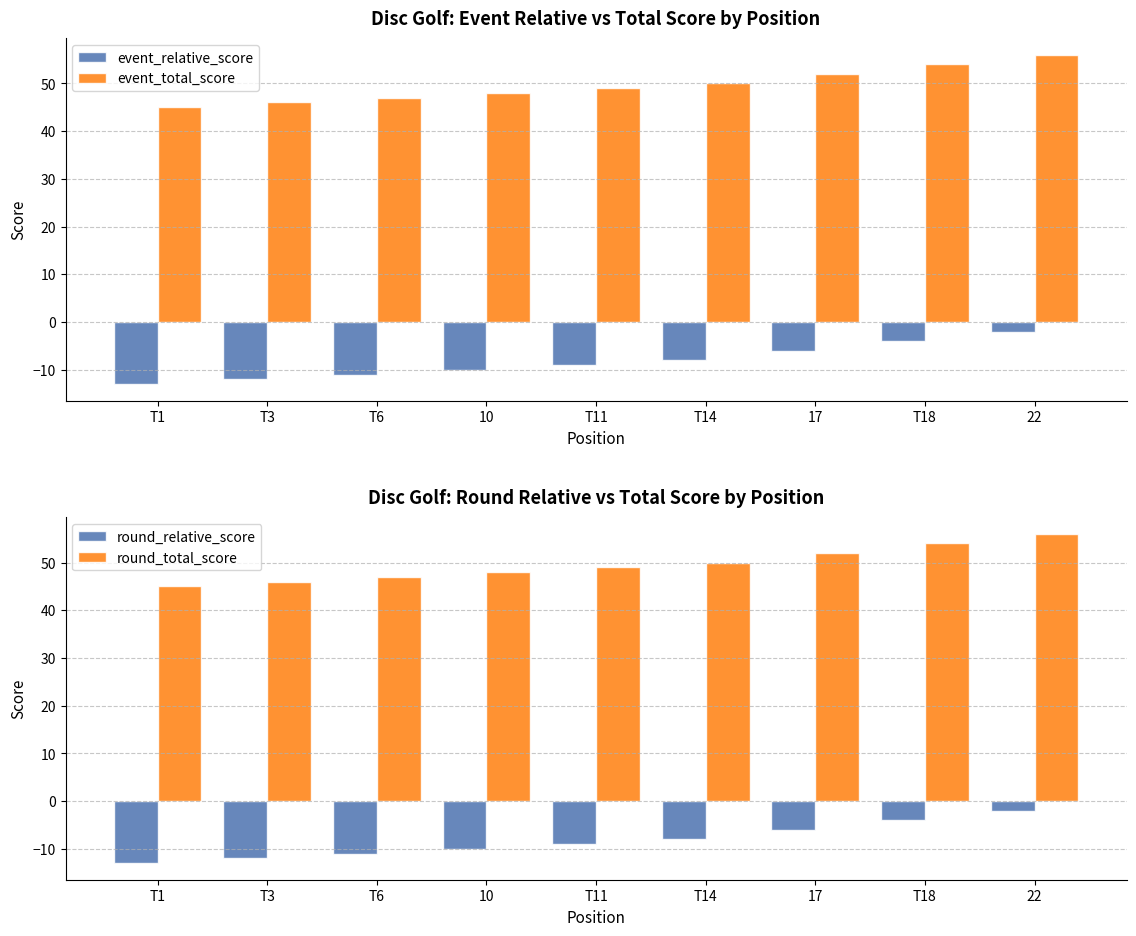

How many data points does each series have?

9